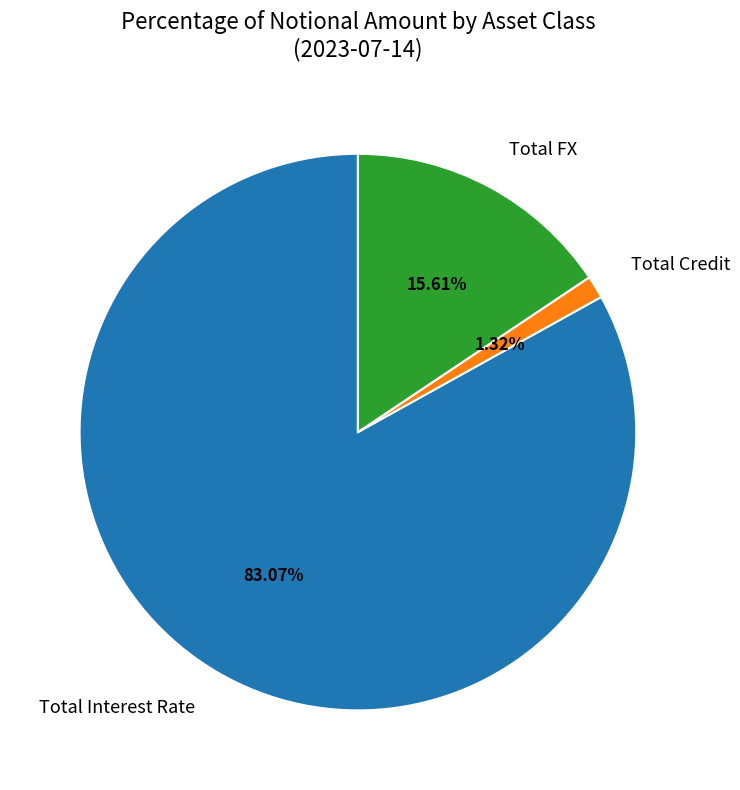

Which slice is the largest?

Total Interest Rate